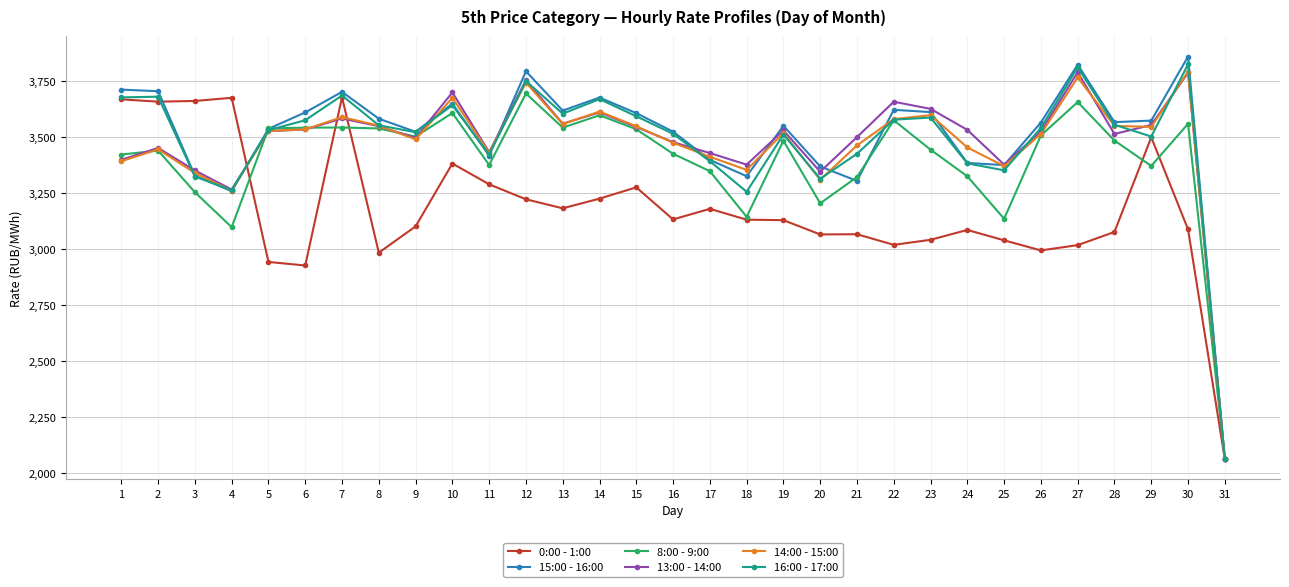

How many interior local valleys does the 15:00 - 16:00 series have?

8